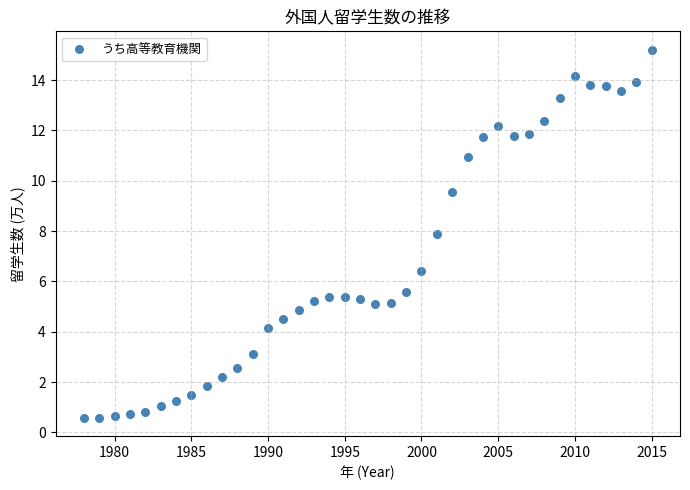

What is the range of X values (max minus min)?

37.0